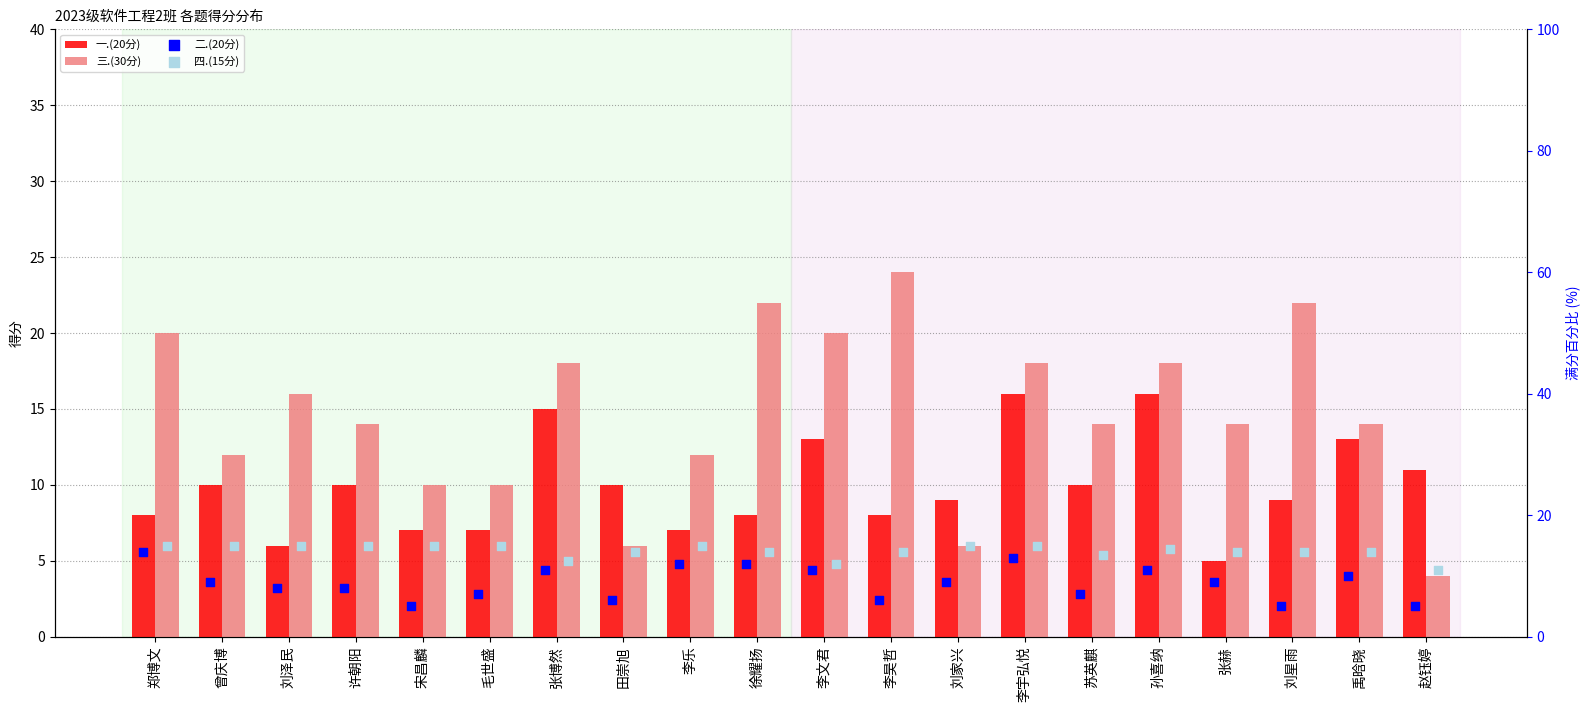

At how many categories does at least one series exceed 9?

20